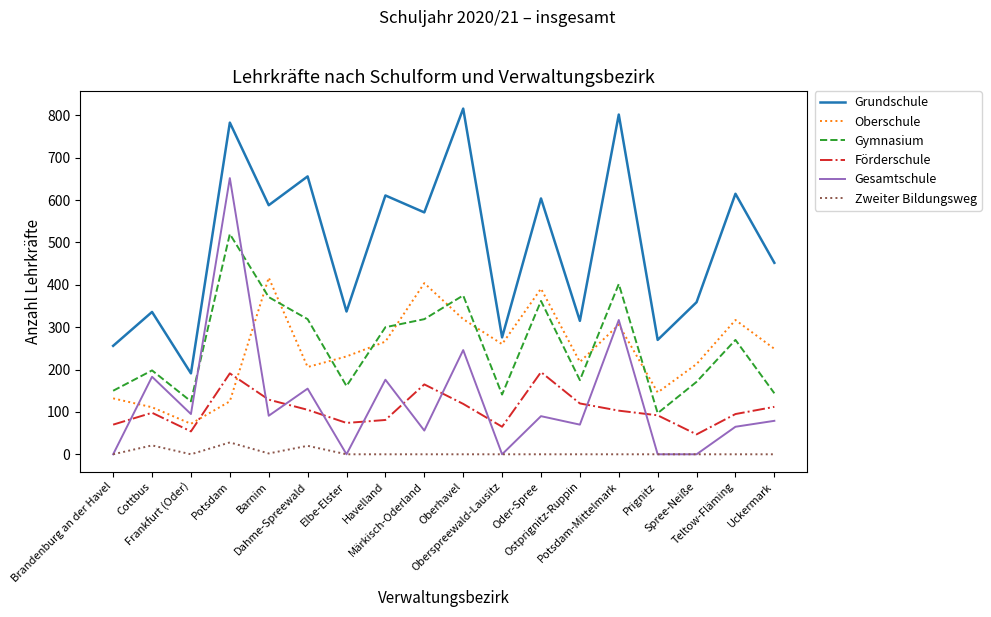

At which category does Oberschule reach its first local valley?

Frankfurt (Oder)